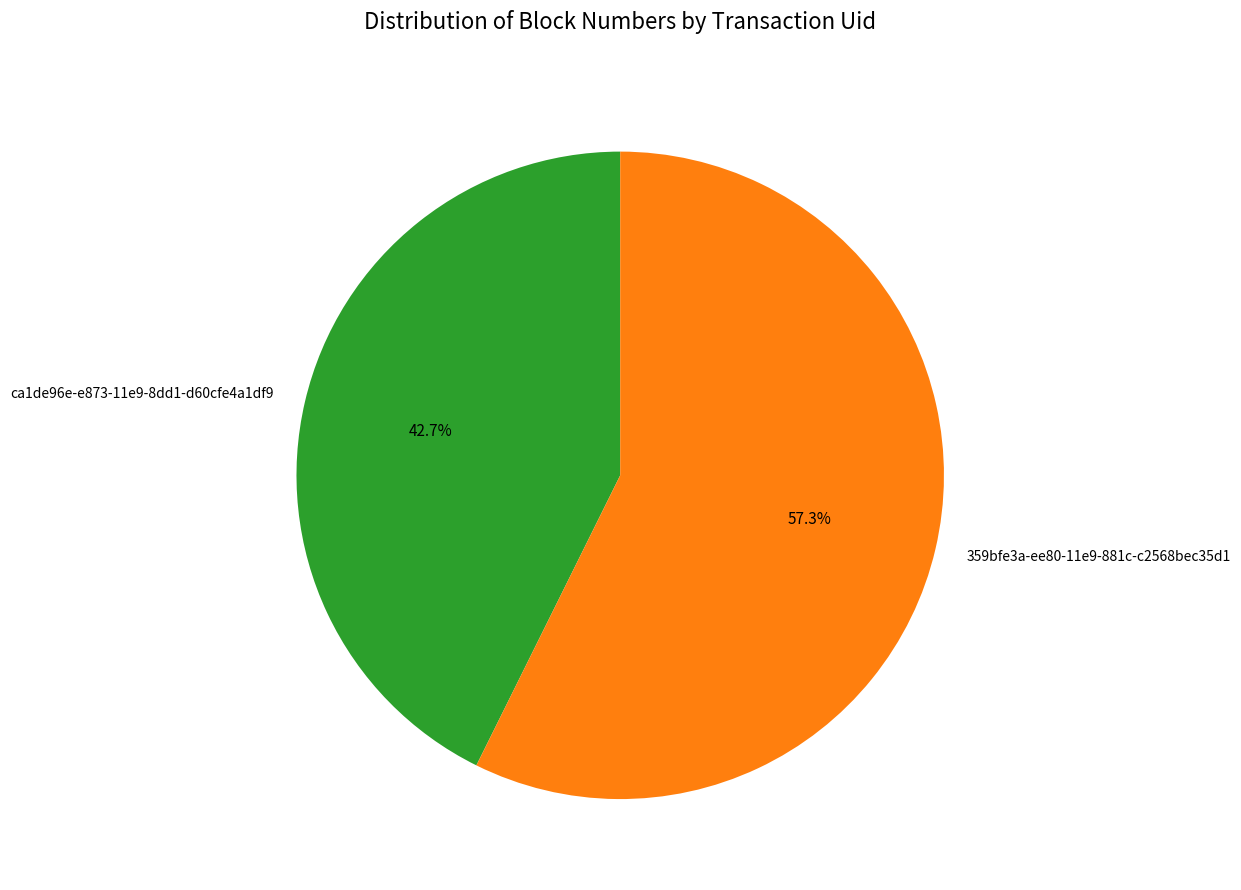

What is the total percentage of 359bfe3a-ee80-11e9-881c-c2568bec35d1 and ca1de96e-e873-11e9-8dd1-d60cfe4a1df9?

100.0%